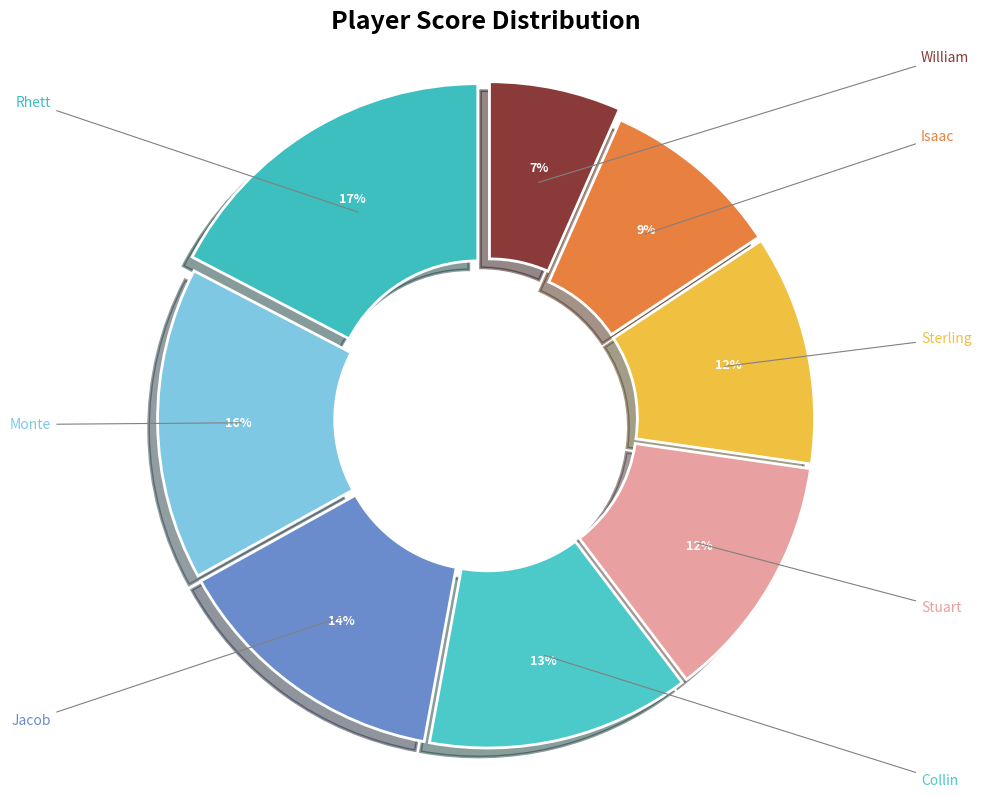

What percentage do William and Stuart together represent?

19.0%